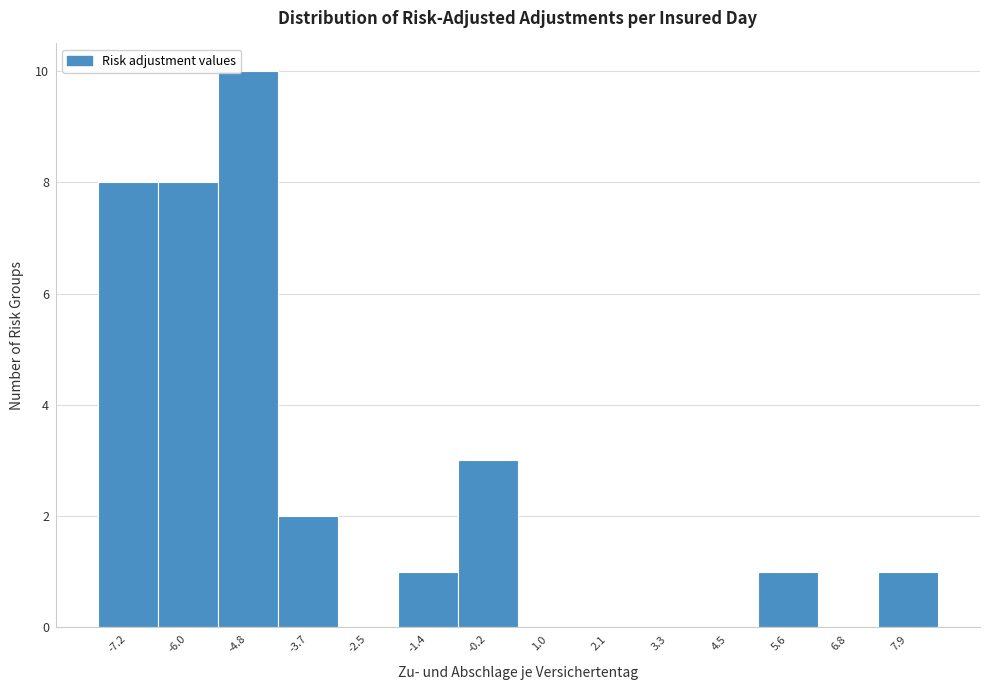

Reading left to right, list every bar in this chart as the range it spans on the x-axis followed by its height. Neither the bar edges nor the heights are printed on the chart, so give them approximately, as read against the axes.

-7.8 to -6.6: 8
-6.6 to -5.4: 8
-5.4 to -4.2: 10
-4.2 to -3.0: 2
-3.0 to -2.0: 0
-2.0 to -0.8: 1
-0.8 to 0.4: 3
0.4 to 1.6: 0
1.6 to 2.8: 0
2.8 to 3.8: 0
3.8 to 5.0: 0
5.0 to 6.2: 1
6.2 to 7.4: 0
7.4 to 8.6: 1